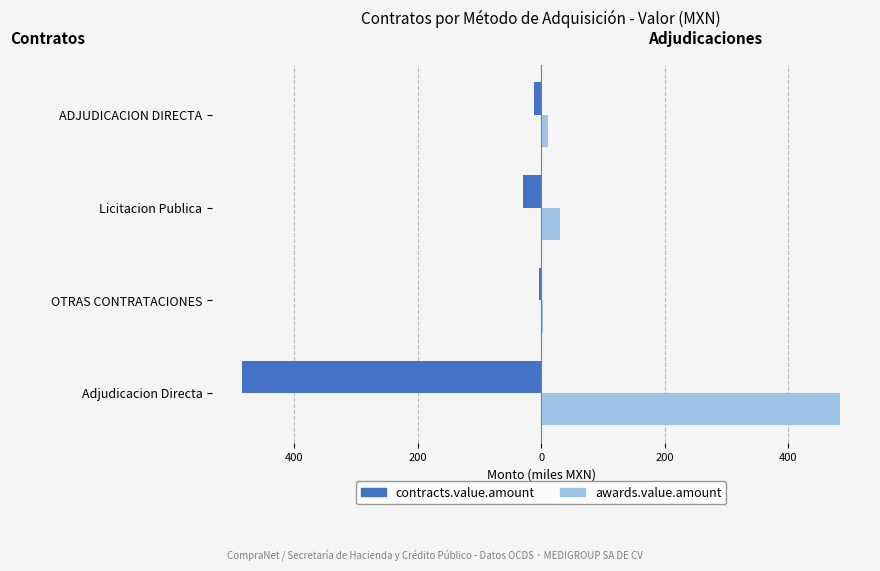

What are all the series names shown in the legend?

contracts.value.amount, awards.value.amount